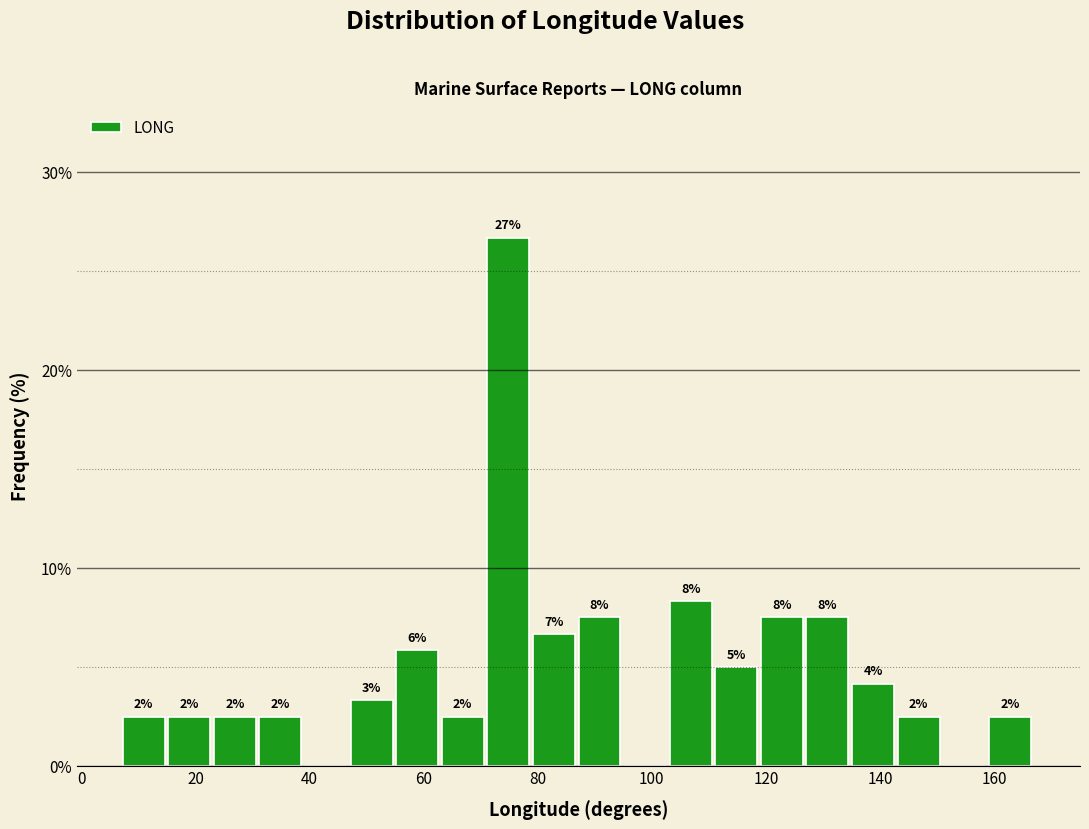

Around what value on the x-axis is the tallest bar? Give the approximate position of its centre, as read against the axis.

74